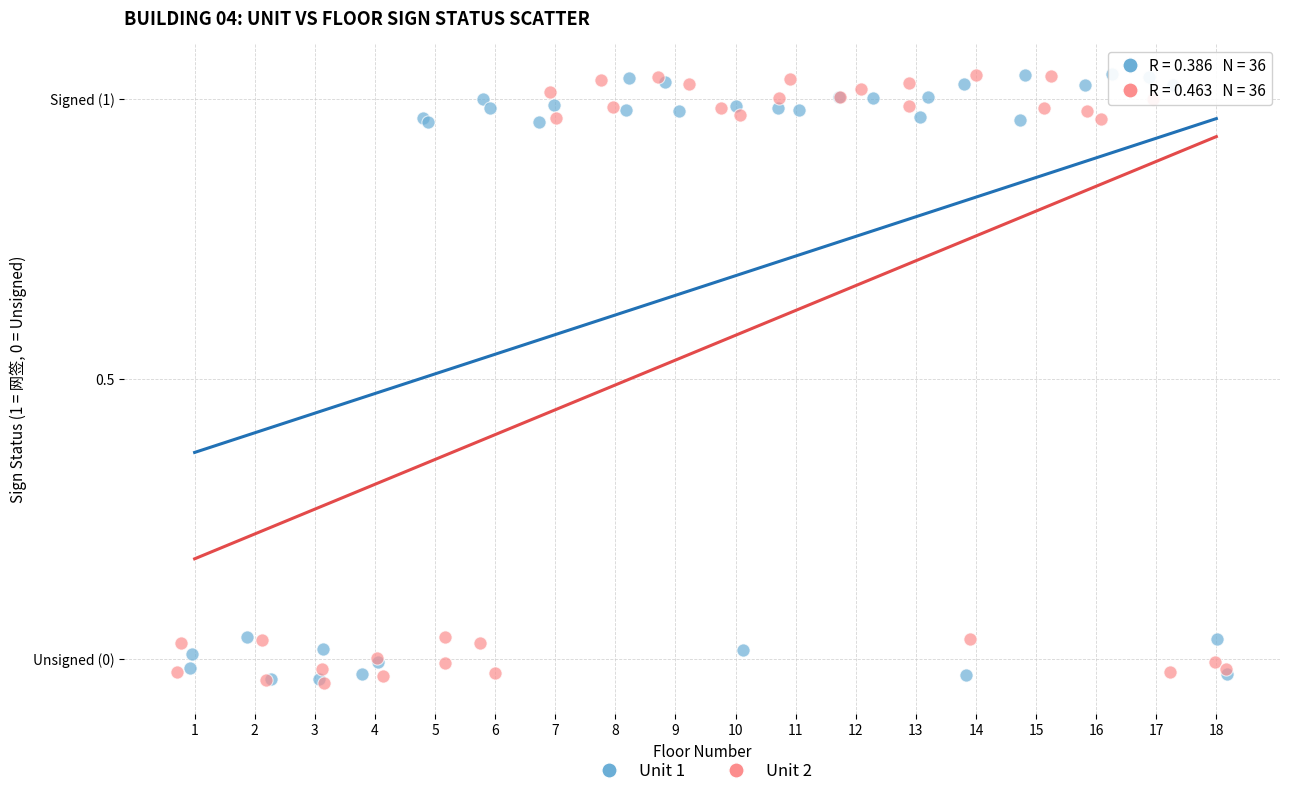

What are all the series names shown in the legend?

Unit 1, Unit 2